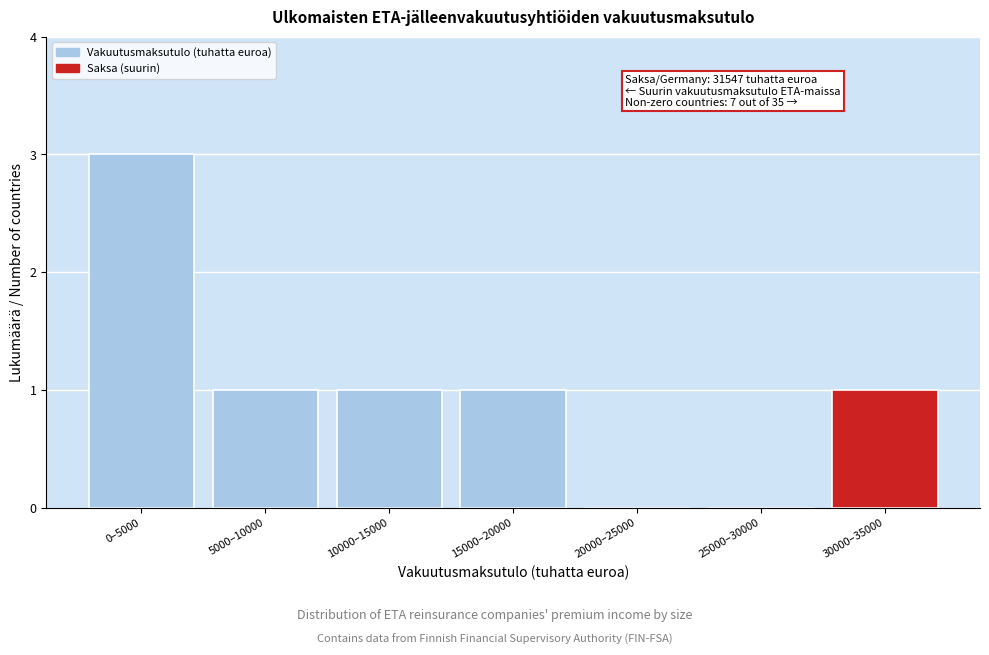

Reading right to left, what are all the values shown in this chart?

30000–35000=1	25000–30000=0	20000–25000=0	15000–20000=1	10000–15000=1	5000–10000=1	0–5000=3